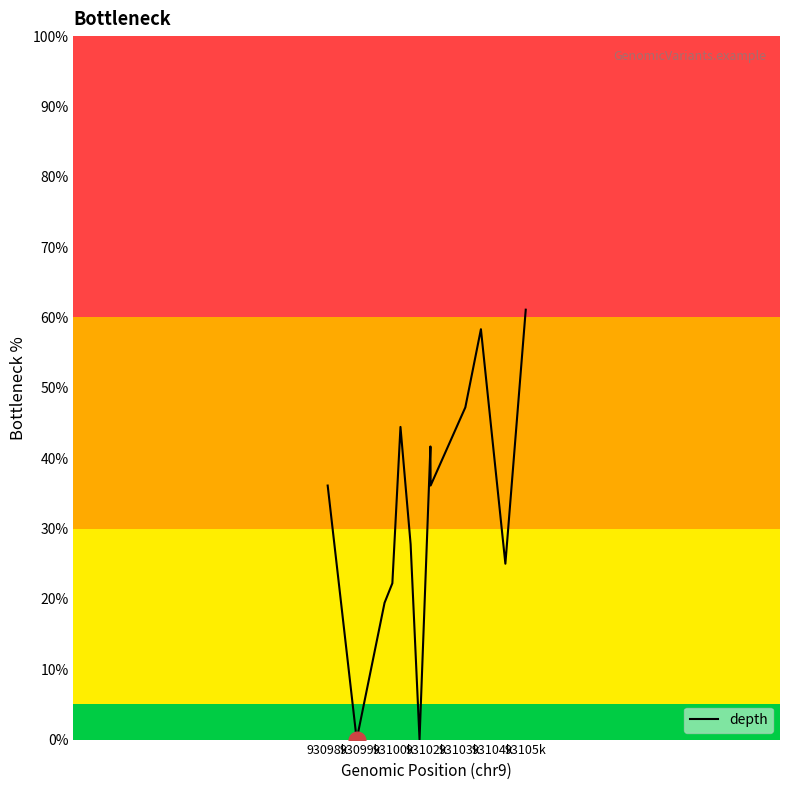

What is the difference between the maximum and minimum values?

61.1